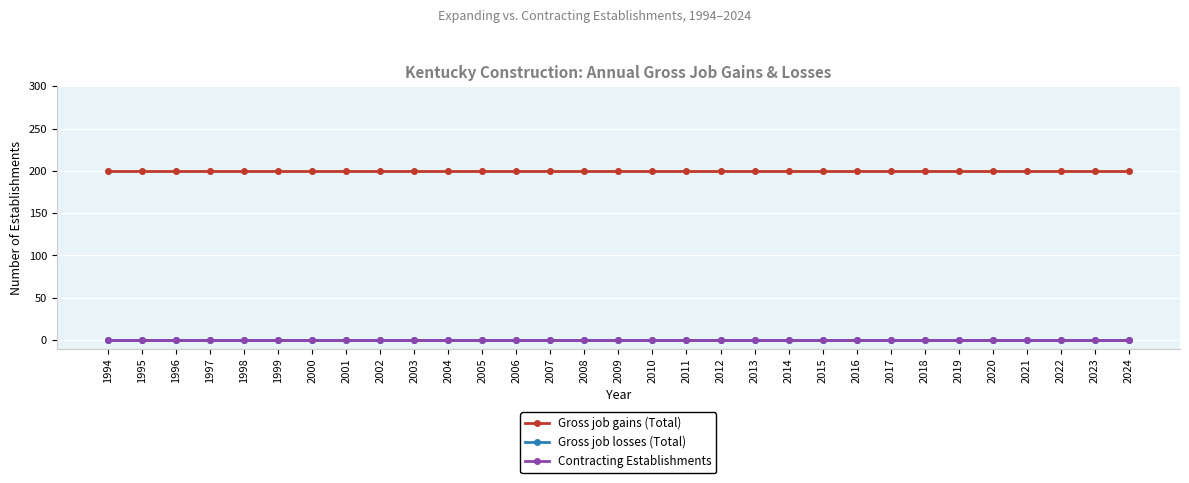

Which series changed the most between 1997 and 2017?

Gross job gains (Total)